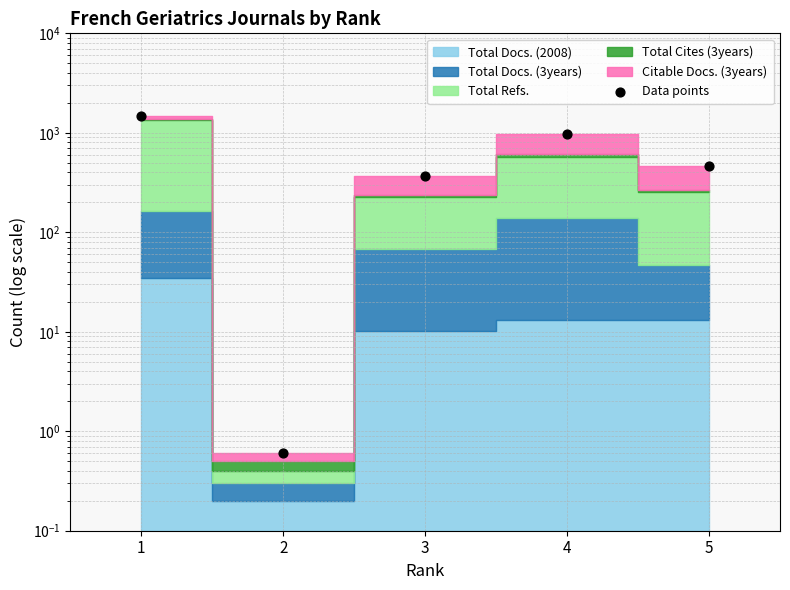

What is the change in value from 2 to 3?

+368.5